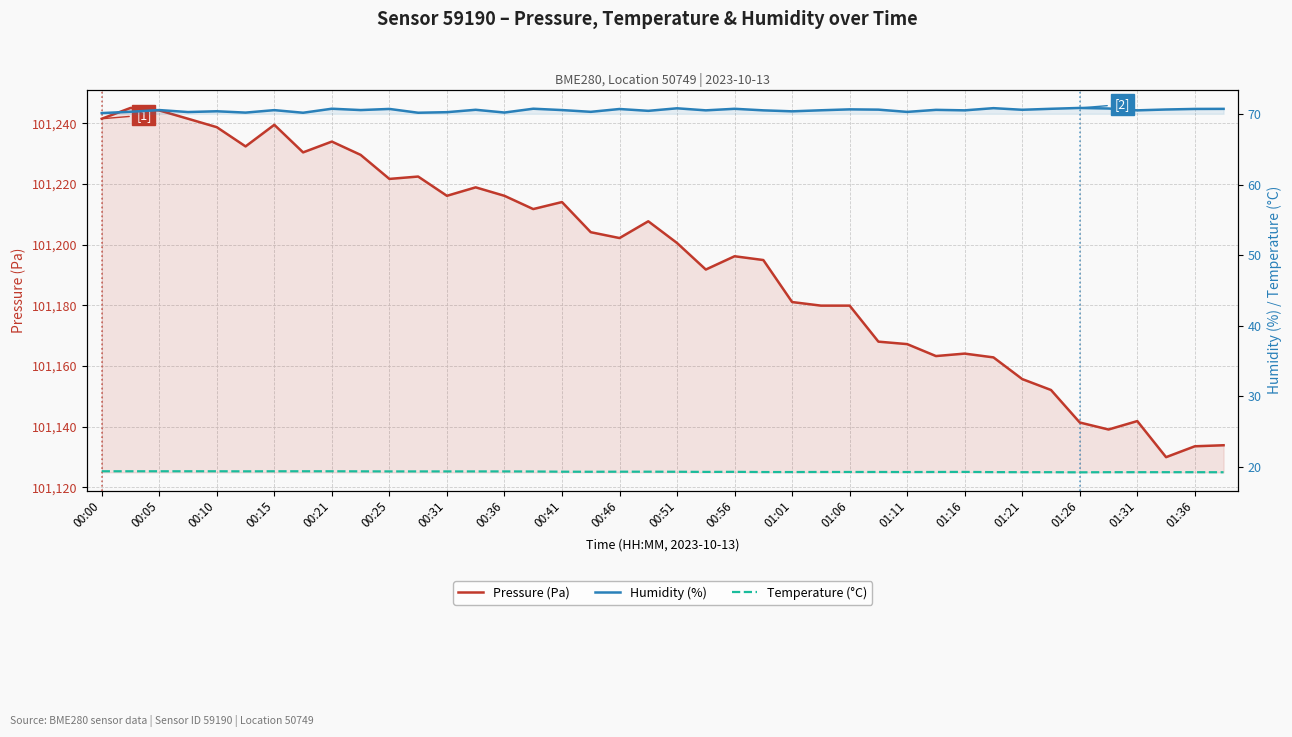

Is the value of Temperature (°C) at 37 greater than the value of Humidity (%) at 32?

No